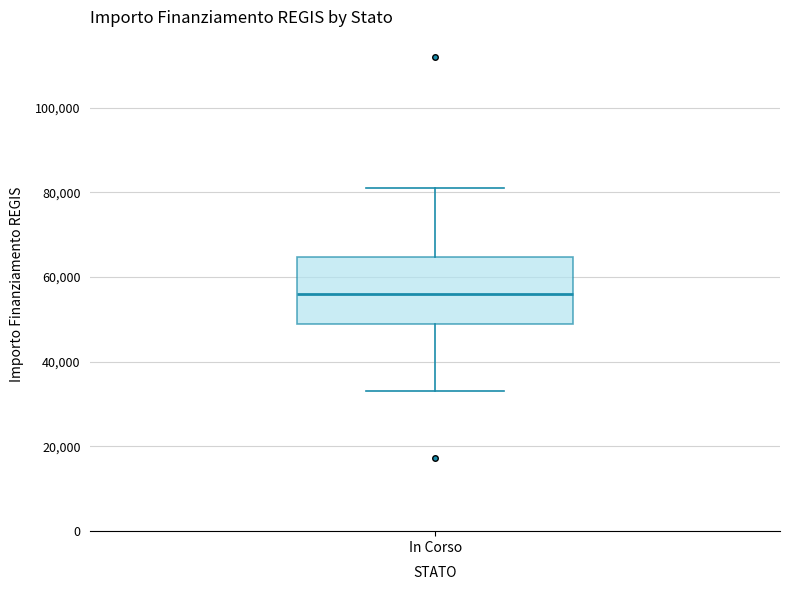

Transcribe this box plot: give where the median line is, the range the box spans, and where the two whiskers end, as read against the y-axis. The values are not printed on the chart, so give them approximately, as read against the axis.

median 56000, box 50000 to 64000, whiskers 32000 to 80000